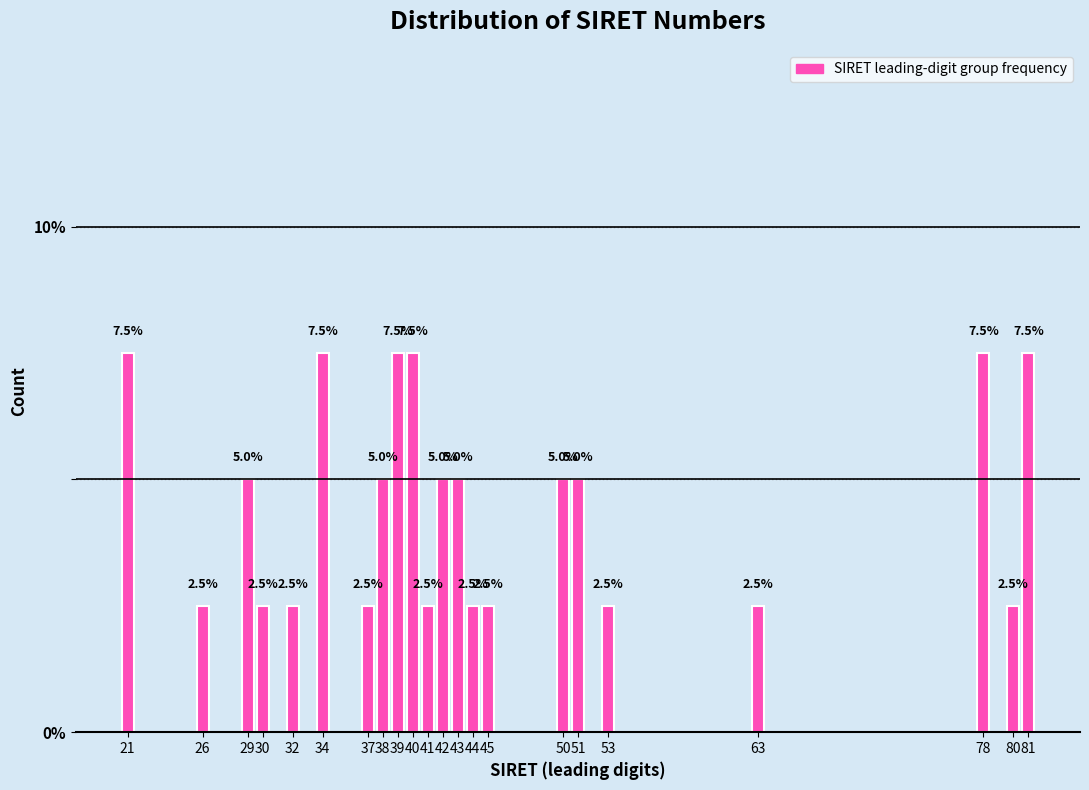

Reading left to right, extract all data points from this chart.

21=7.5	26=2.5	29=5.0	30=2.5	32=2.5	34=7.5	37=2.5	38=5.0	39=7.5	40=7.5	41=2.5	42=5.0	43=5.0	44=2.5	45=2.5	50=5.0	51=5.0	53=2.5	63=2.5	78=7.5	80=2.5	81=7.5